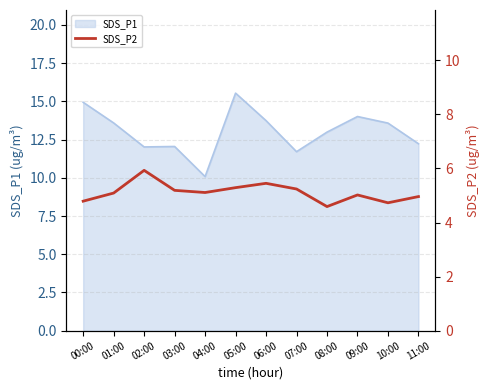

How many data points are less than 5?

4